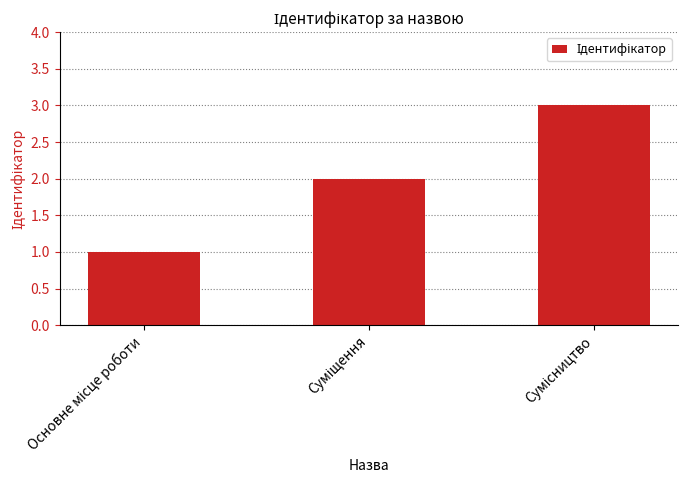

What is the maximum value shown in the chart?

3